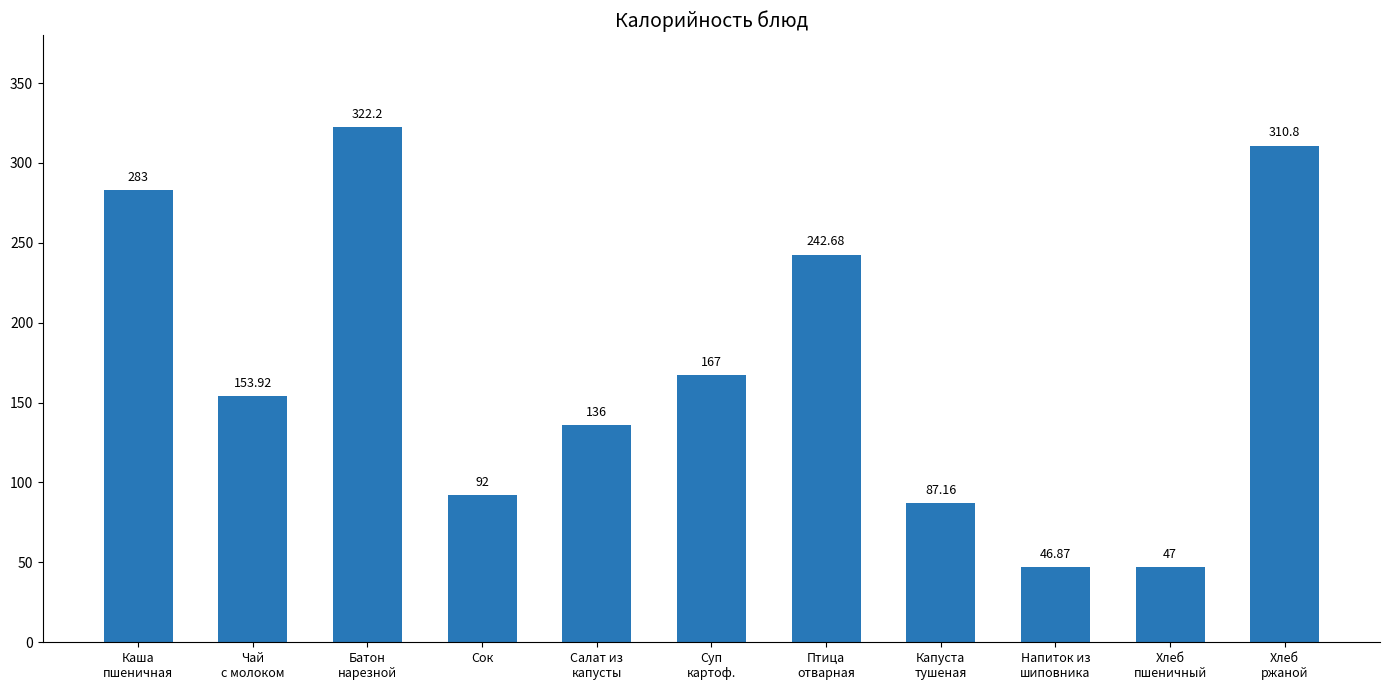

What is the difference between the values at Капуста
тушеная and Птица
отварная?

155.5